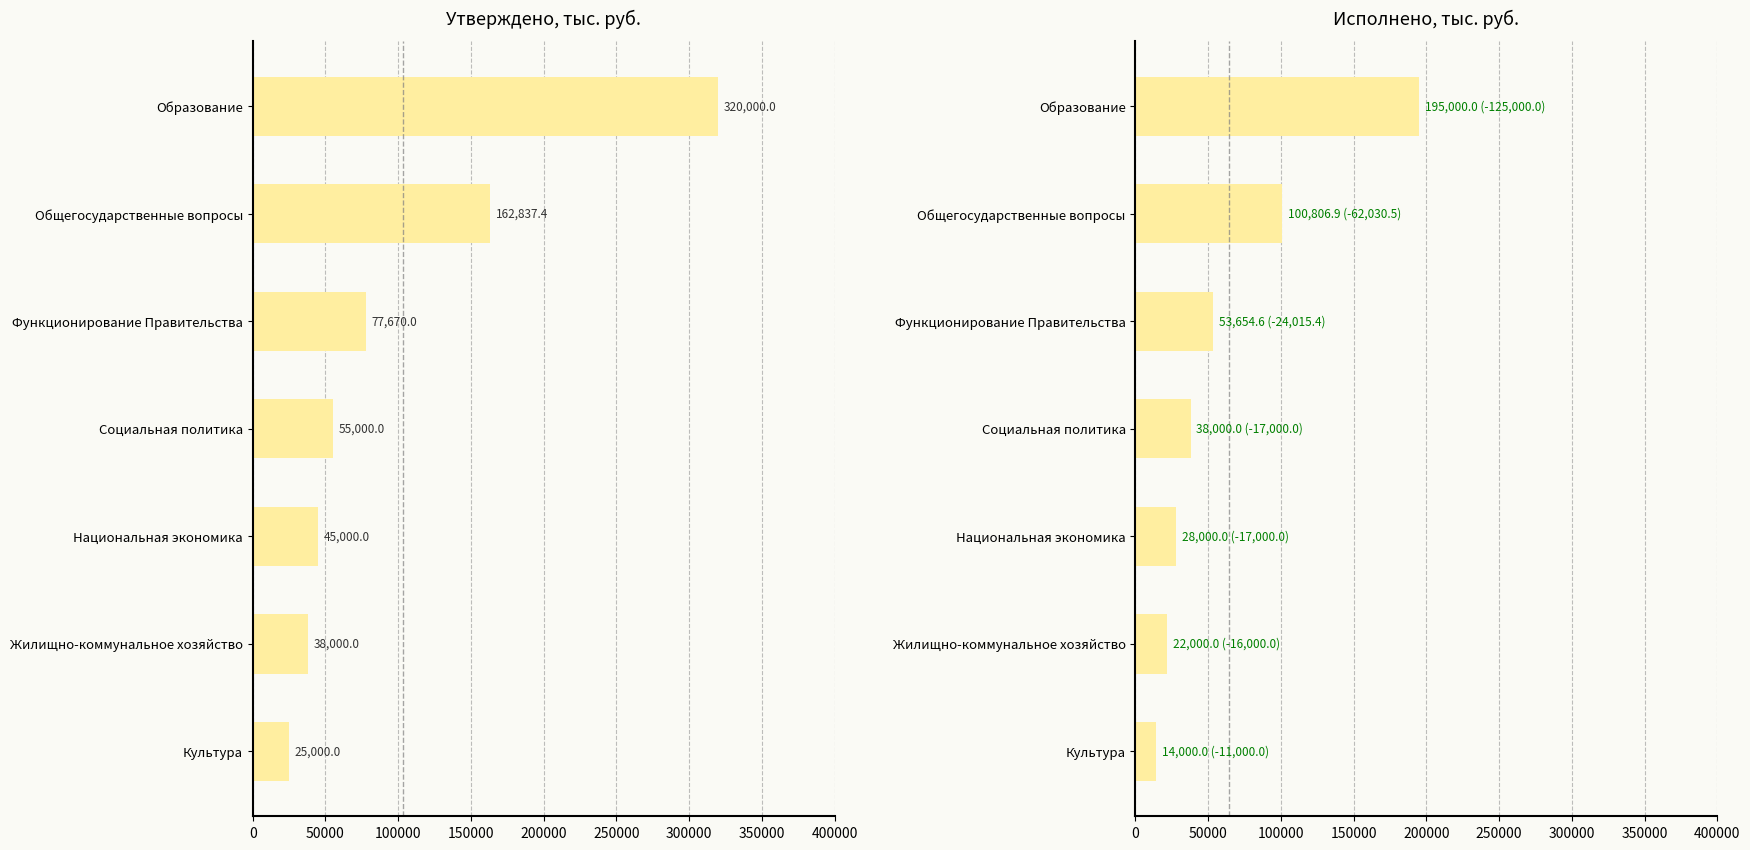

What is the sum of all Исполнено values?

451461.4